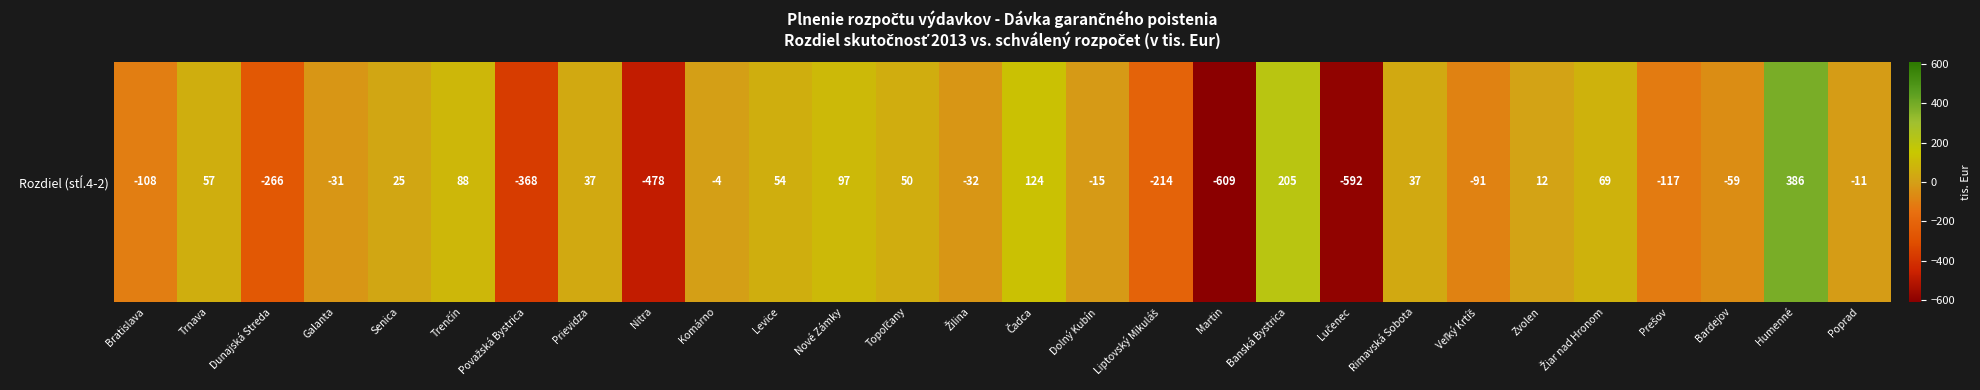

Which category has the lowest value across all series?

Martin